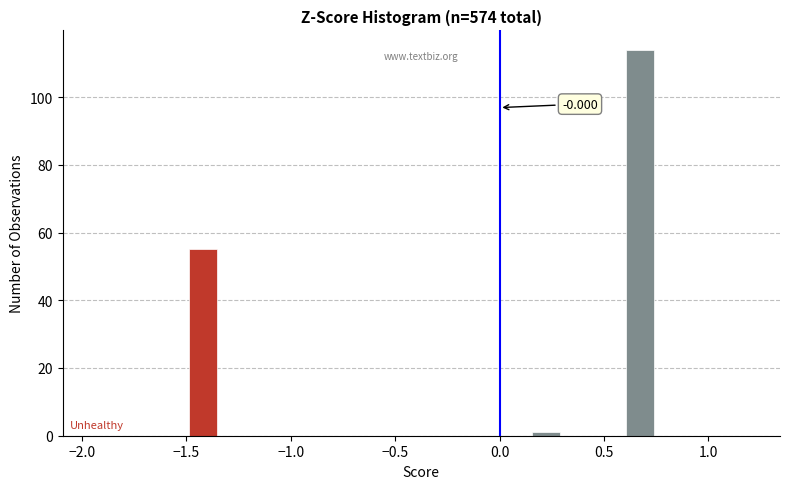

Around what value on the x-axis is the tallest bar? Give the approximate position of its centre, as read against the axis.

0.65